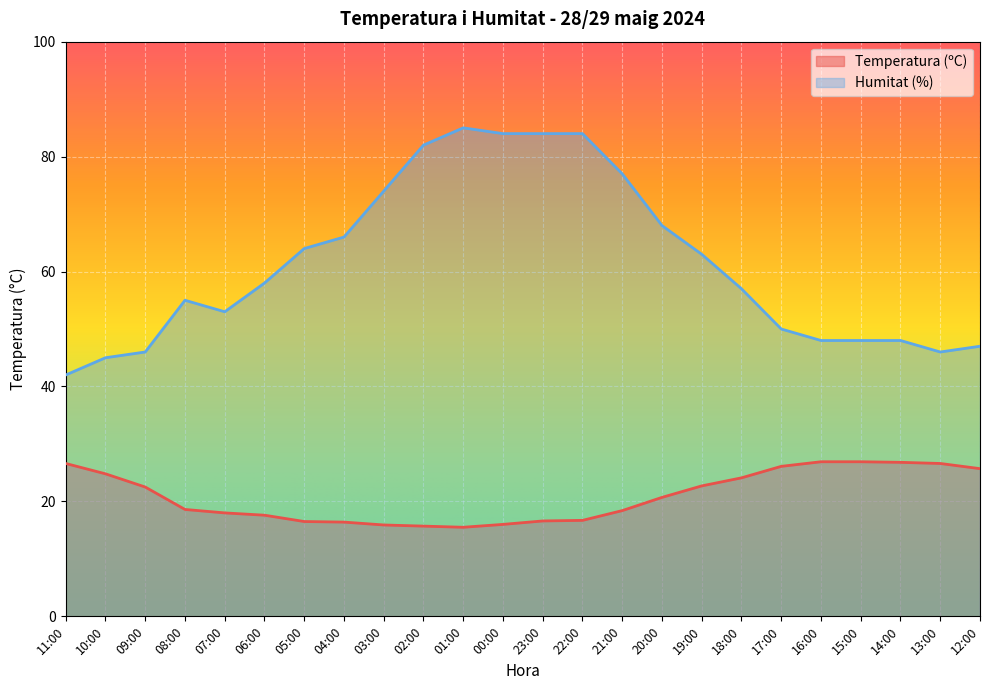

At which label does Humitat (%) reach its minimum?

11:00